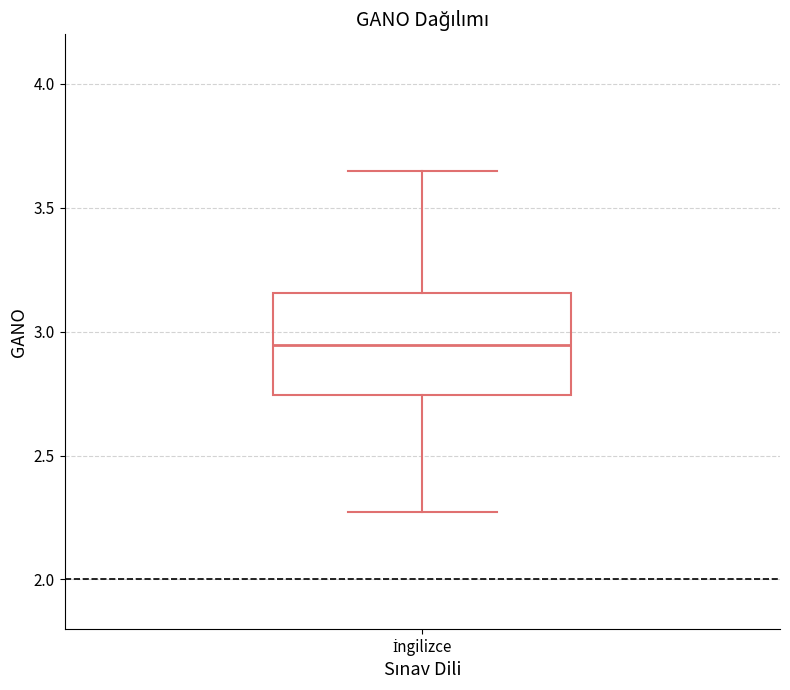

Transcribe this box plot: give where the median line is, the range the box spans, and where the two whiskers end, as read against the y-axis. The values are not printed on the chart, so give them approximately, as read against the axis.

median 2.95, box 2.75 to 3.15, whiskers 2.25 to 3.65